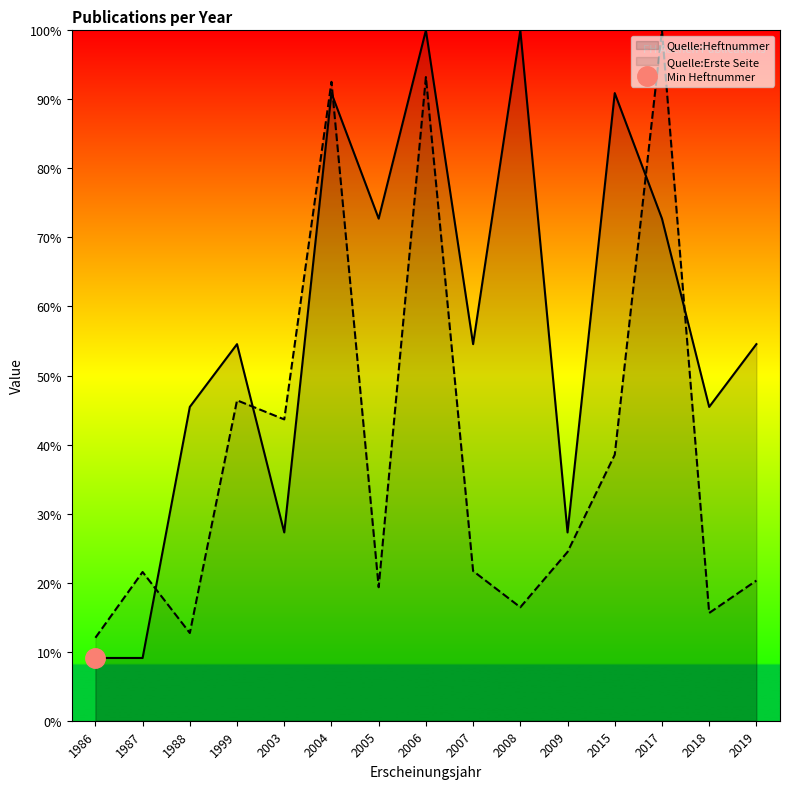

Does the chart display data point markers on the line(s)?

No